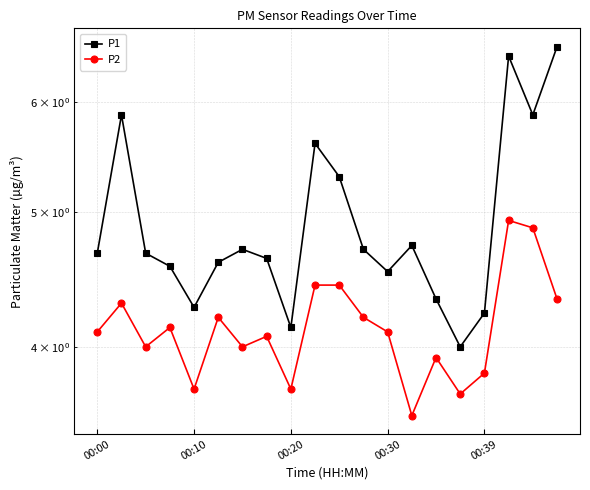

Which series has the largest range (max minus min)?

P1